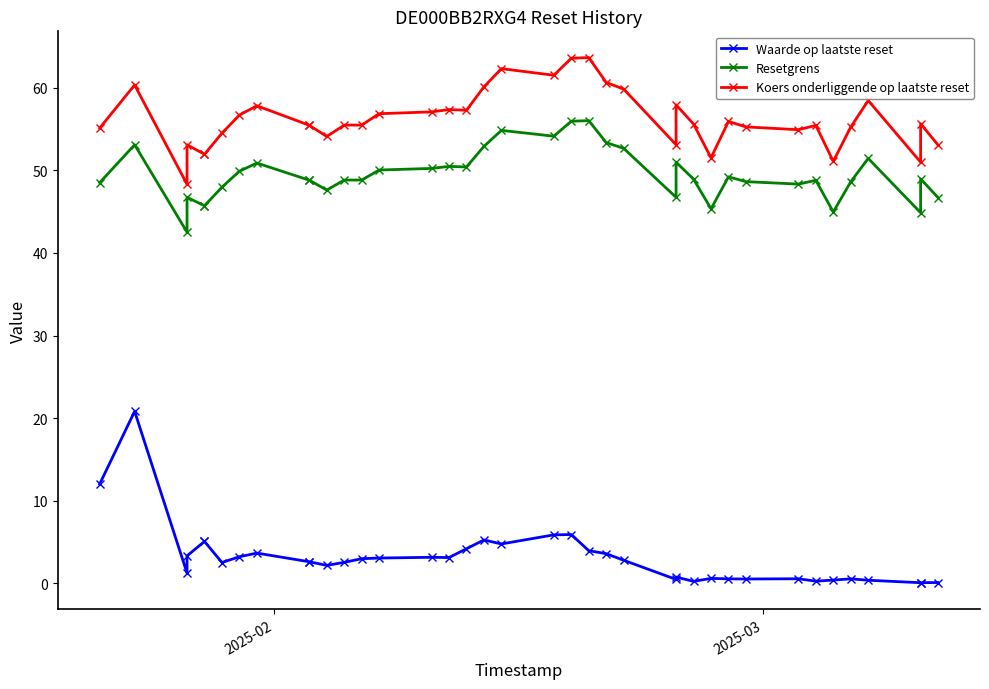

Count the number of categories in the chart.

39